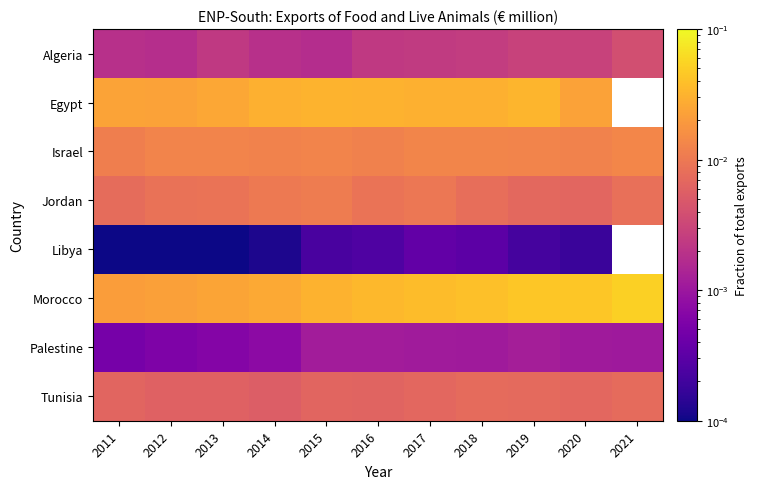

What is the total value across all series at 2016?

0.1